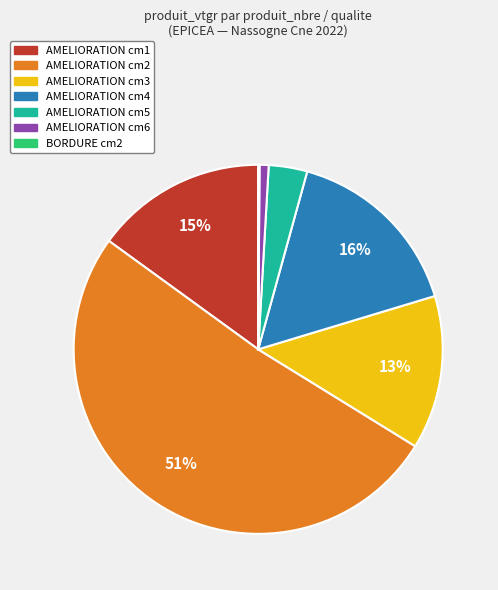

Is there a majority slice in this chart?

Yes